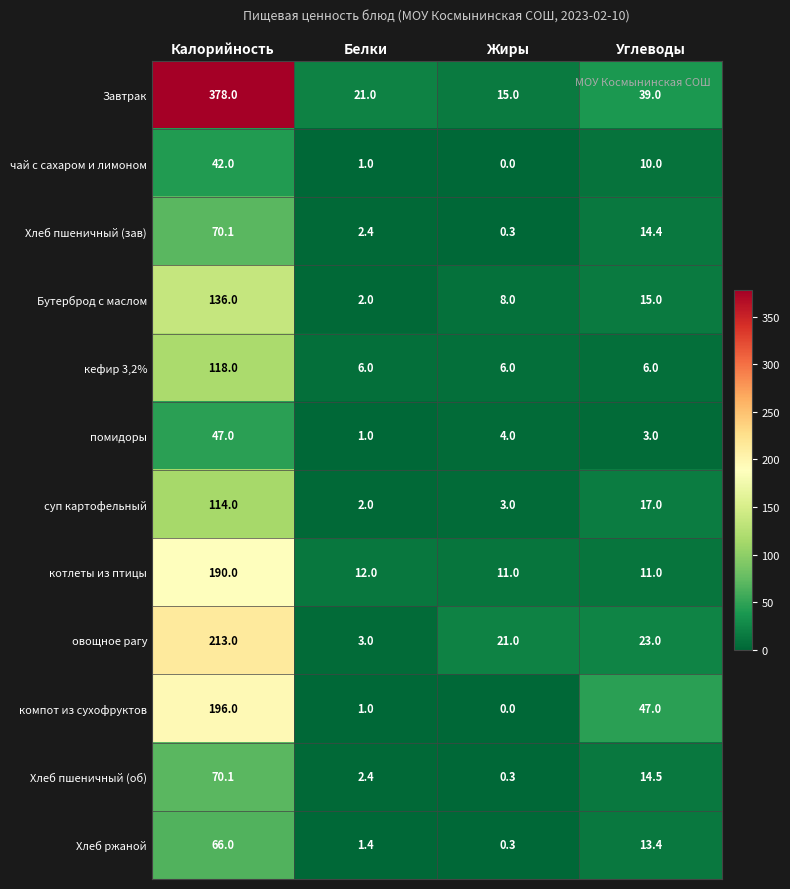

Rank the categories by чай с сахаром и лимоном value from lowest to highest.

Жиры, Белки, Углеводы, Калорийность